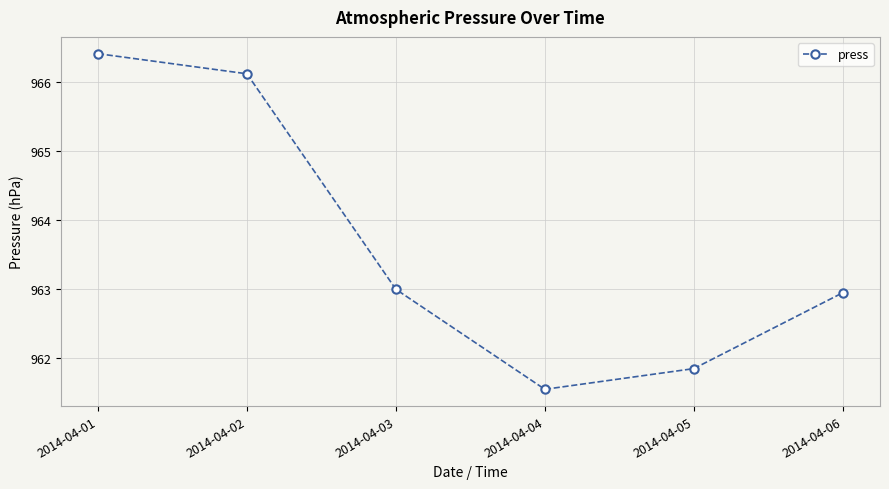

Which label corresponds to the largest value in the chart?

2014-04-01